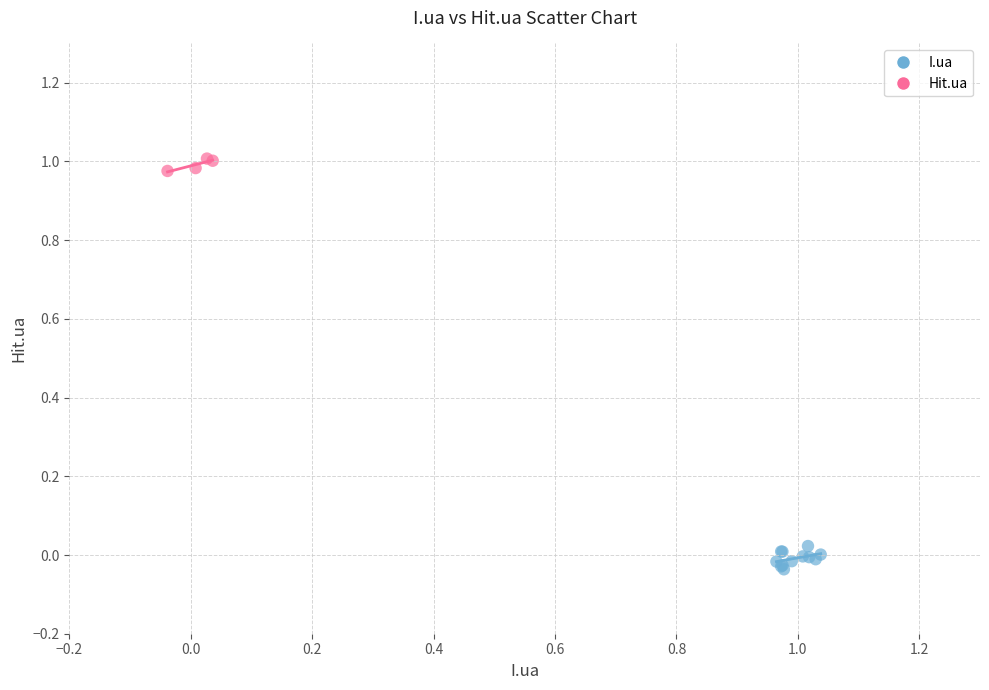

Which series contains the highest Y value?

Hit.ua